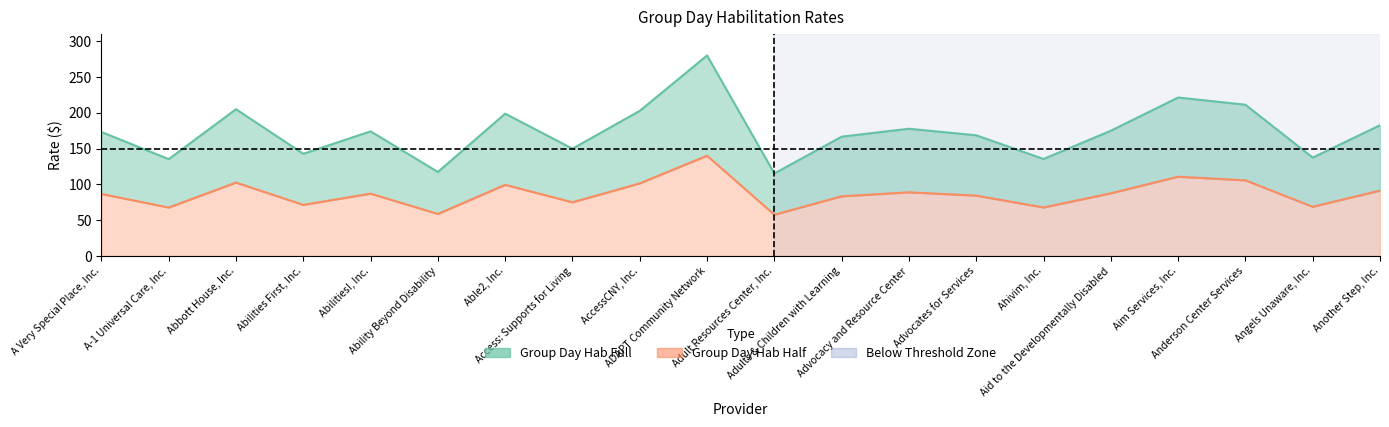

At which category is the sum across all series the highest?

ADAPT Community Network